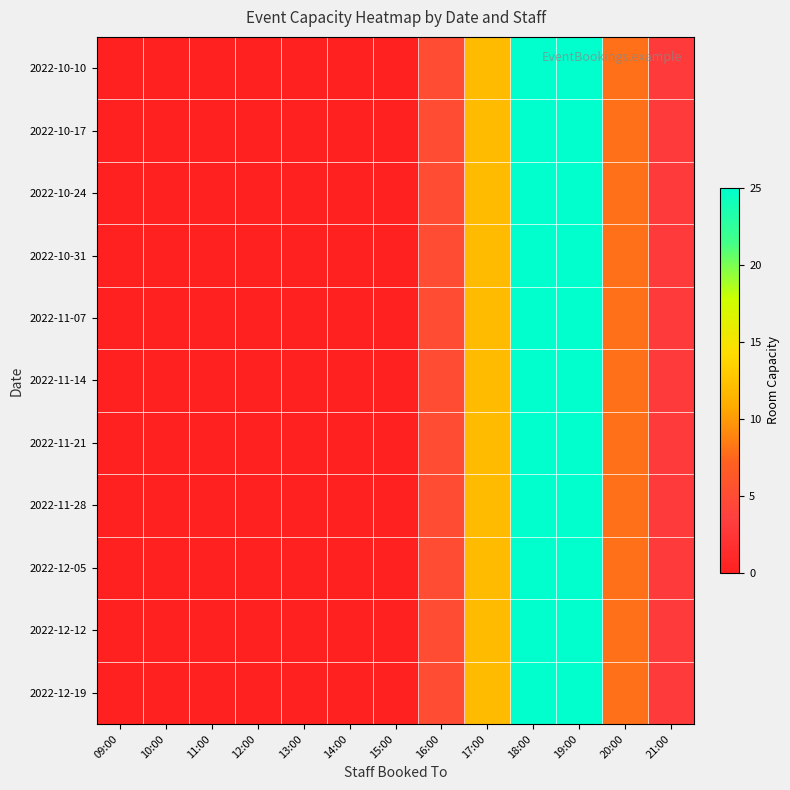

List the series in order of their peak value, highest first.

2022-10-10, 2022-10-17, 2022-10-24, 2022-10-31, 2022-11-07, 2022-11-14, 2022-11-21, 2022-11-28, 2022-12-05, 2022-12-12, 2022-12-19